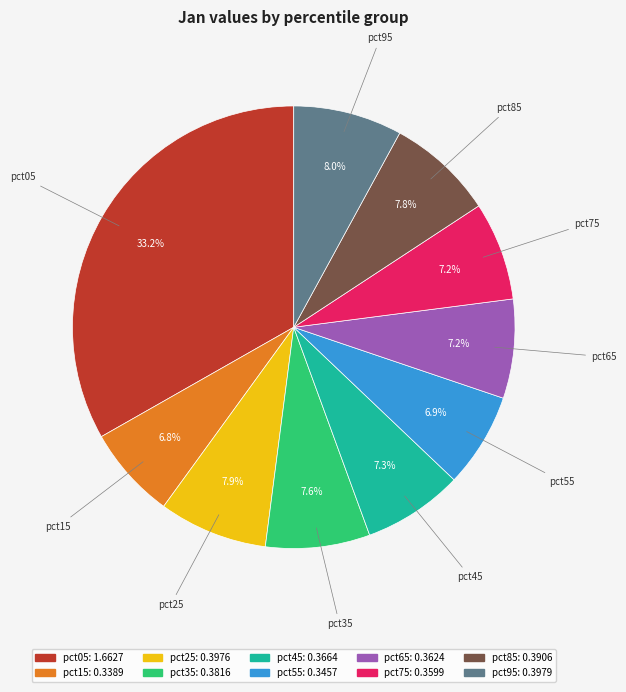

Is it true that pct45 is 22% of the pie?

False